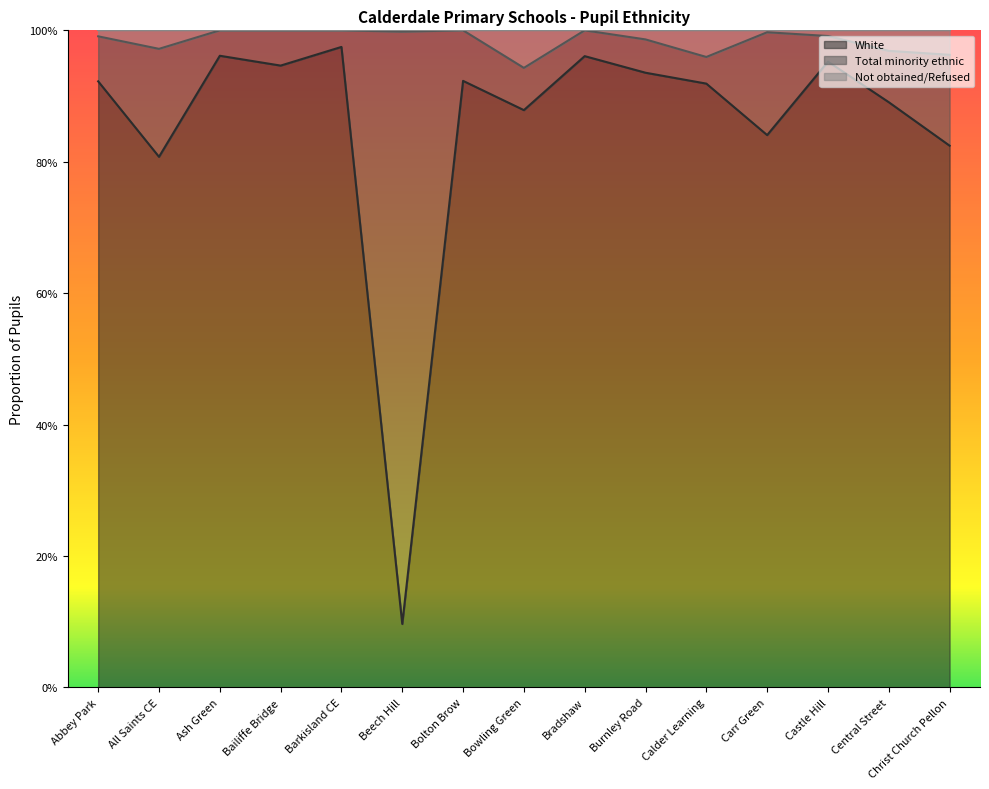

What is the label of the 5th point from the left?

Barkisland CE